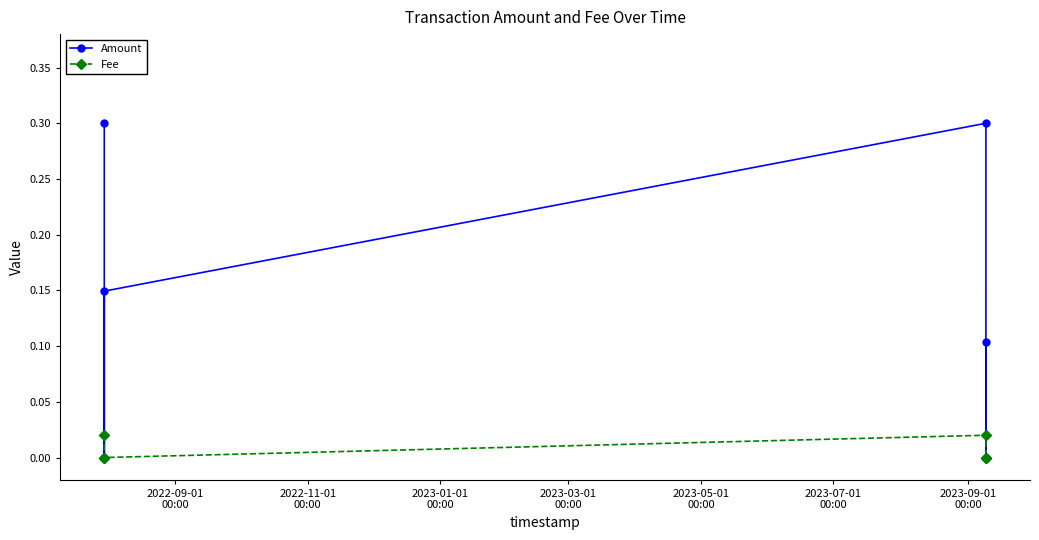

Which series changed the most between 2023-01-01
00:00 and 2023-07-01
00:00?

Amount